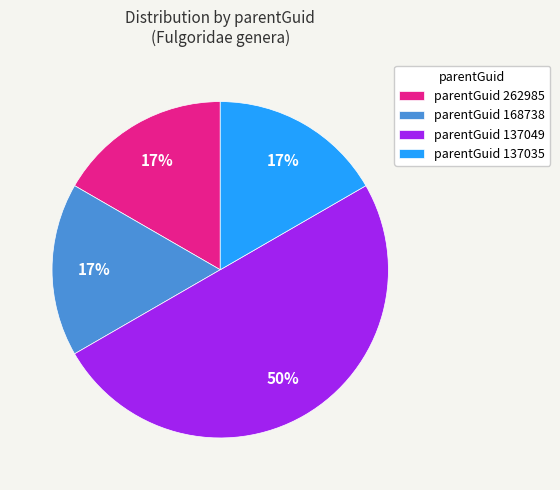

Which slice is the largest?

parentGuid 137049